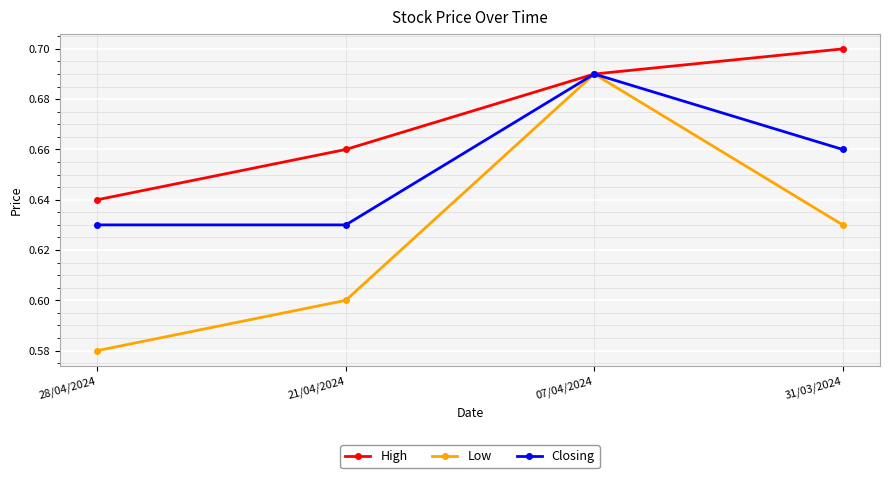

Which category has the highest value in the High series?

31/03/2024